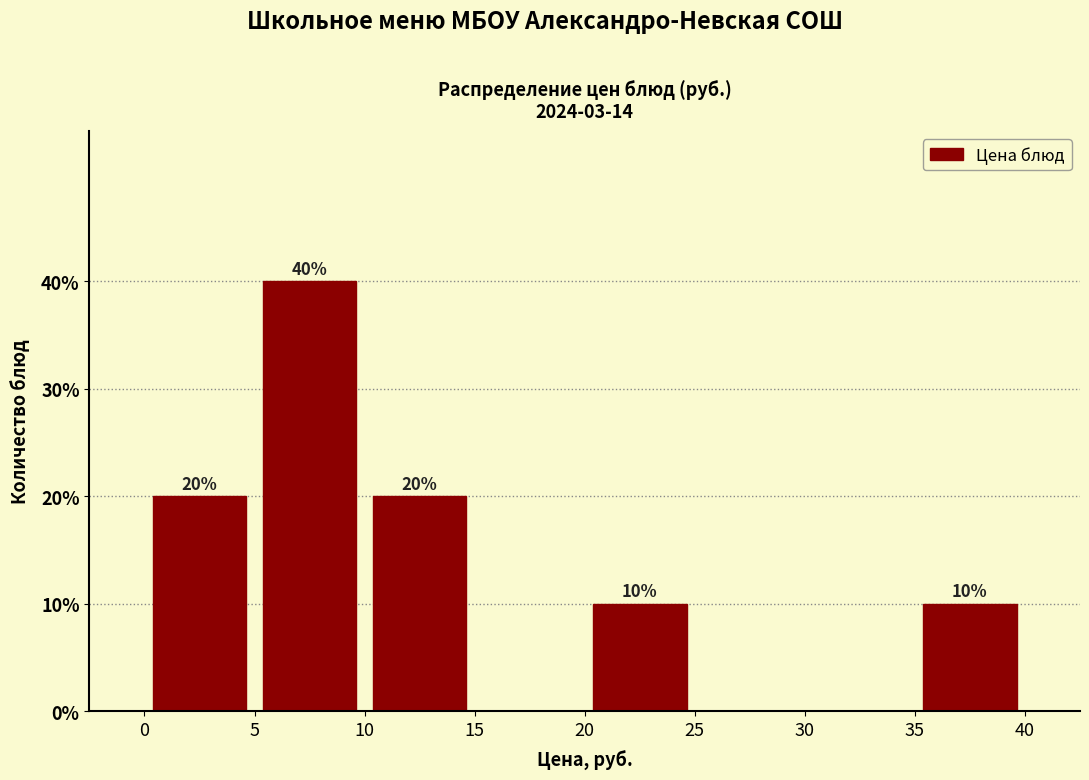

Over which range of the x-axis is the bar tallest?

5 to 10